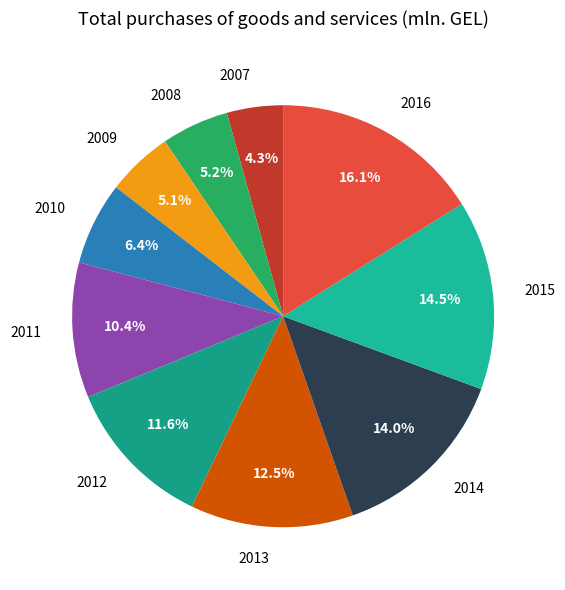

To the nearest percent, what portion does 2016 represent?

16%